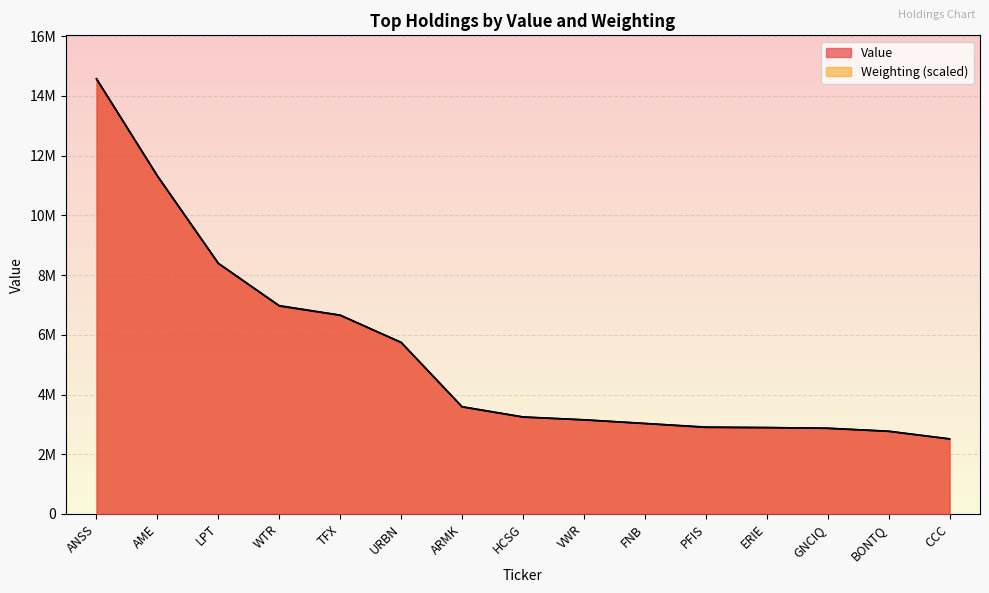

Which series ends up on top after the final intersection of Weighting and Value?

Value